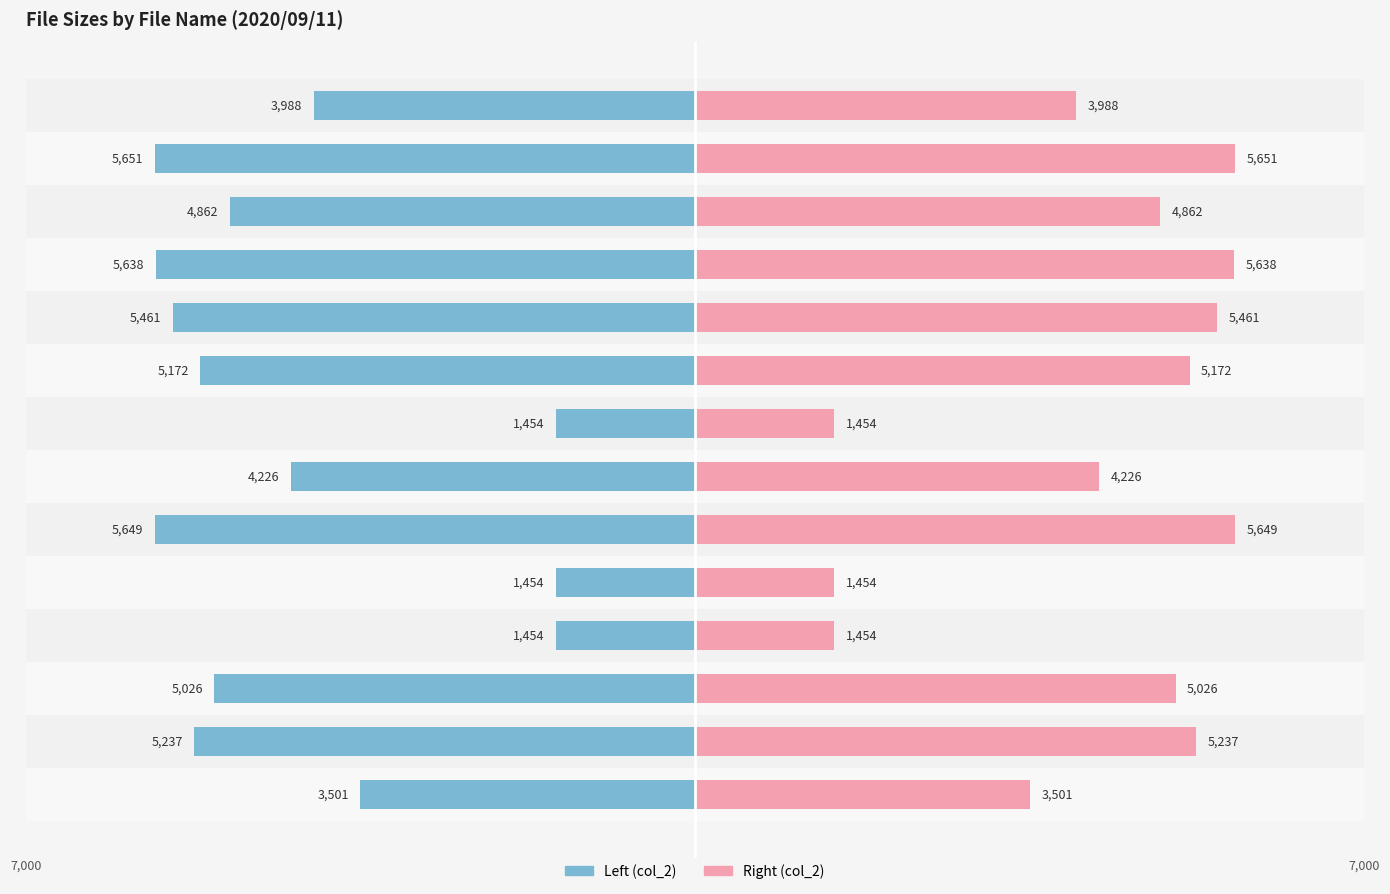

True or false: Left (col_2) has a value of -1454 at avi_pair.xml.gz.

True